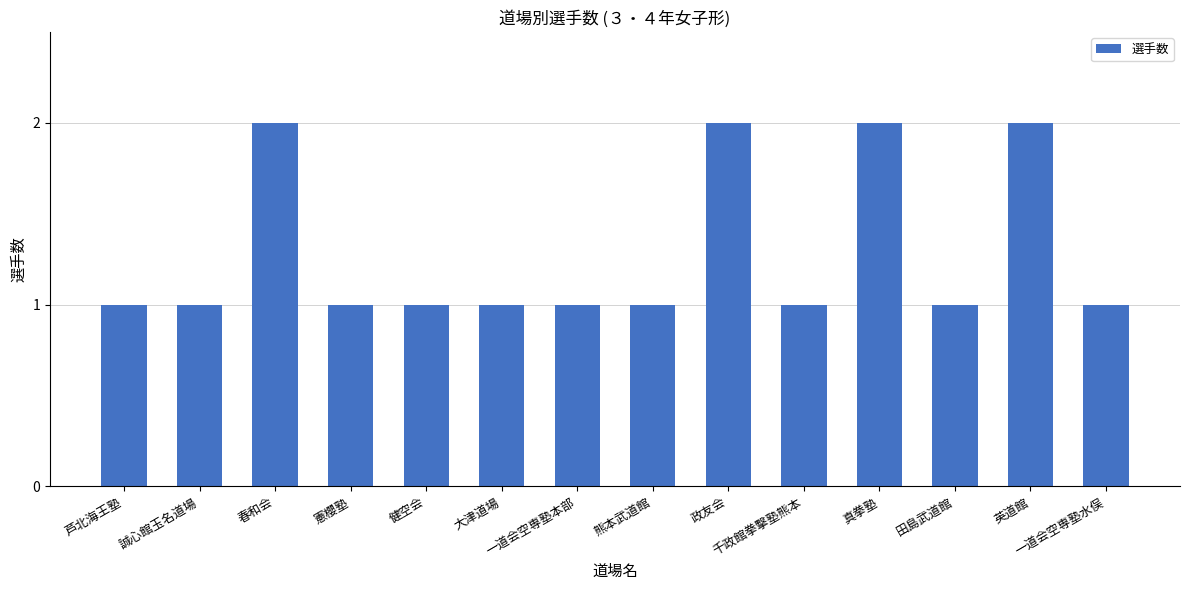

What is the sum of all values?

18